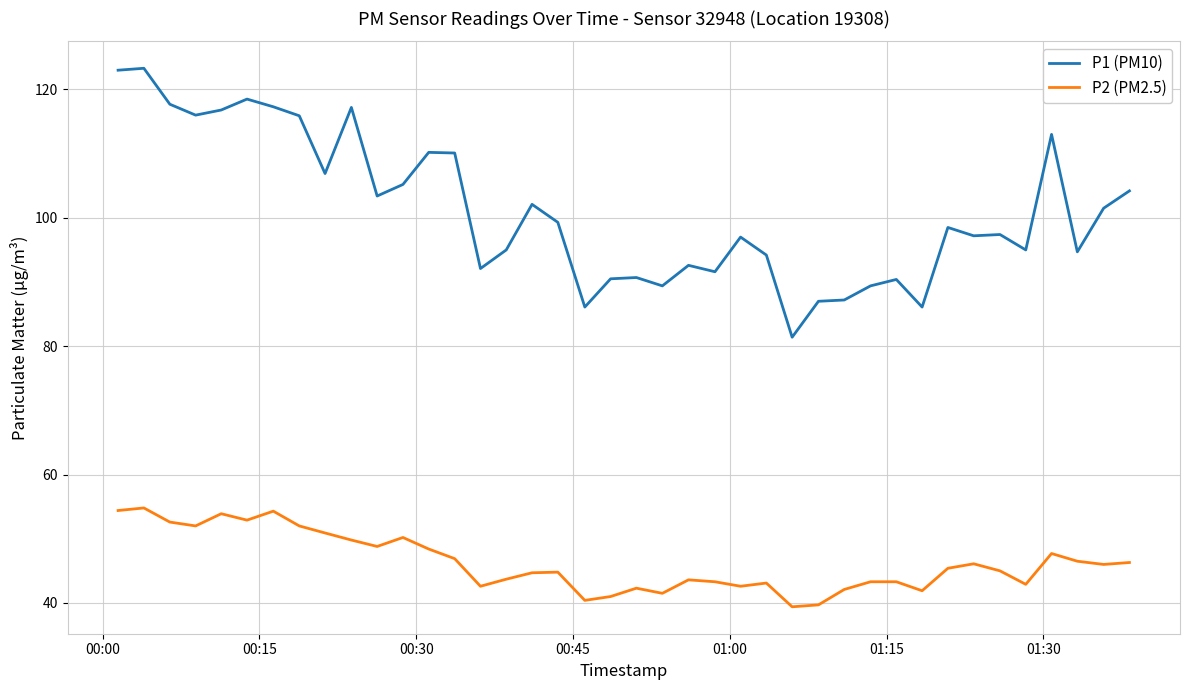

True or false: P1 (PM10) and P2 (PM2.5) intersect in this chart.

False